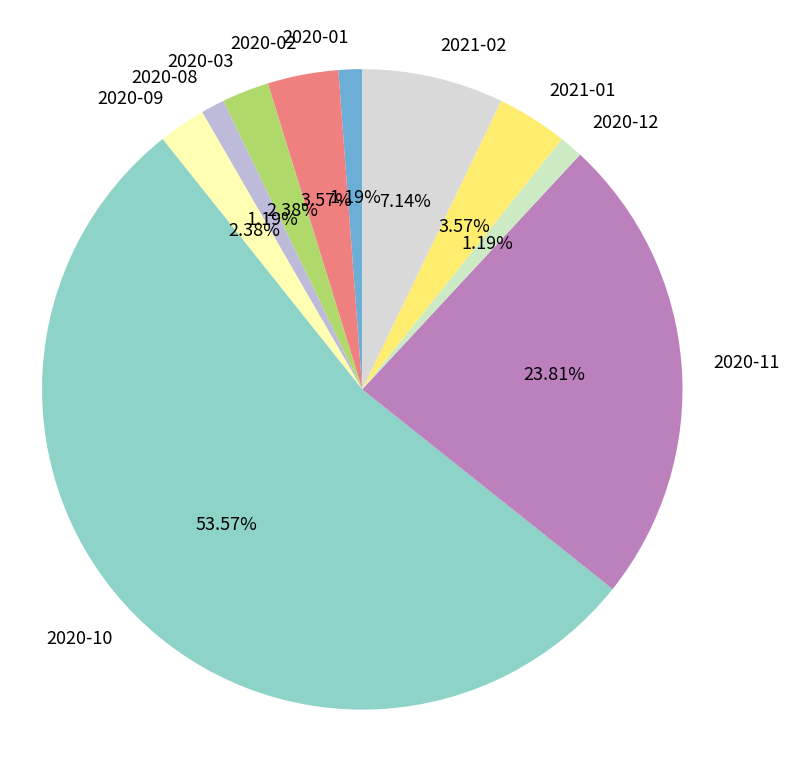

The 2020-08 slice represents 16% of the pie. True or false?

False